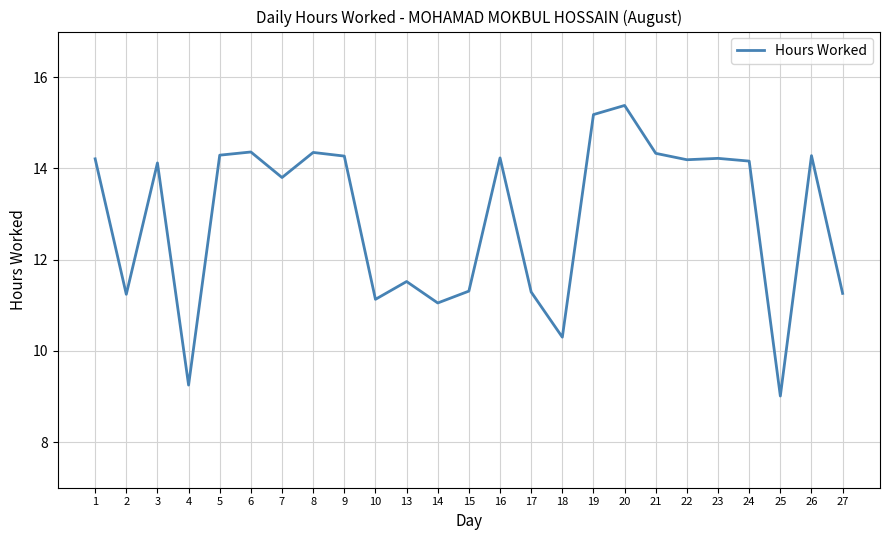

What value does the data have at 19?

15.2